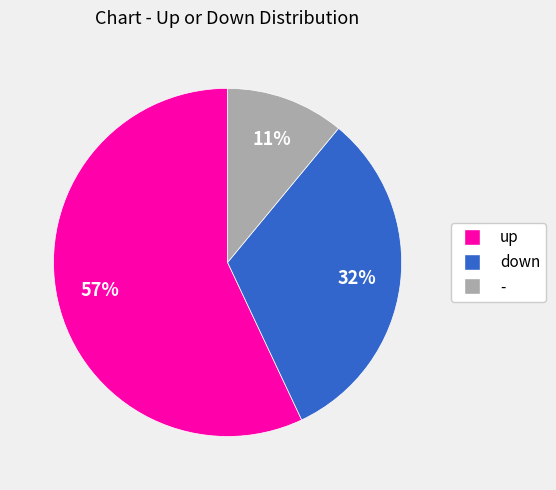

Rank the categories by value from highest to lowest.

up, down, -